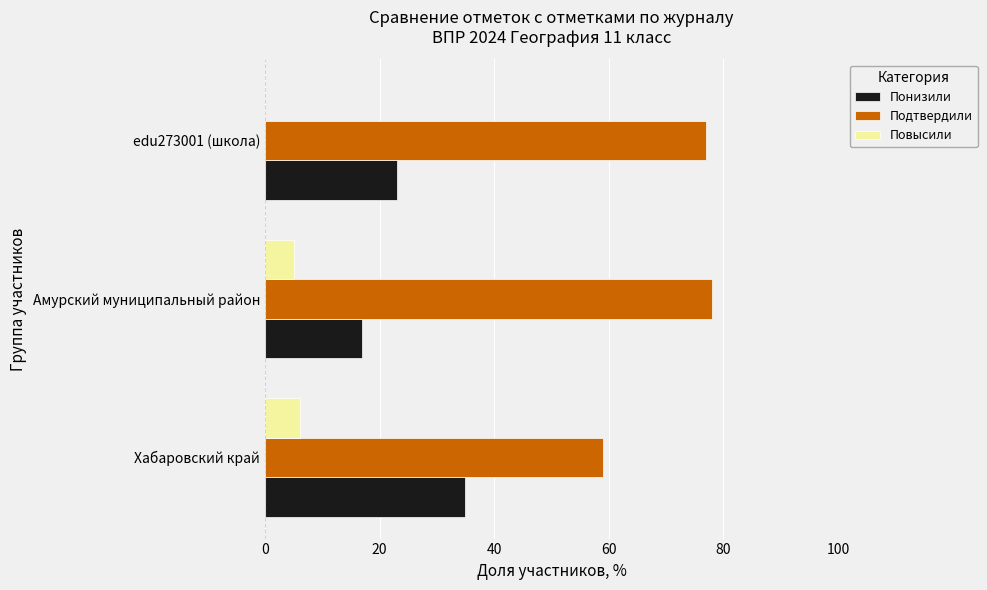

At which category does the chart reach its peak across all series?

Амурский муниципальный район